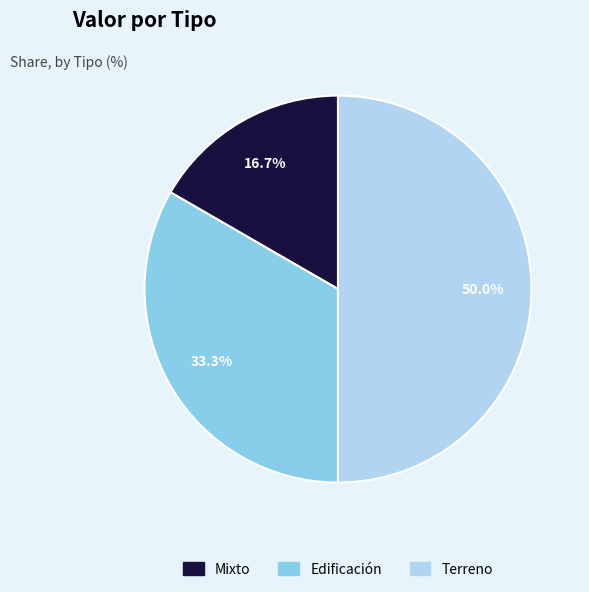

Does Edificación account for over 50% of the chart?

No